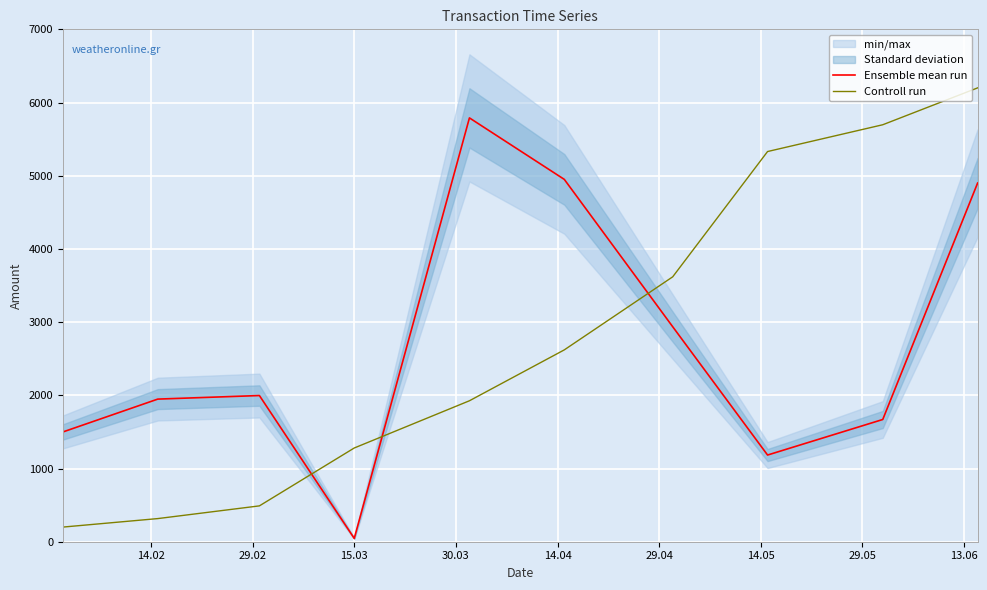

What are all the series names shown in the legend?

Ensemble mean run, Controll run